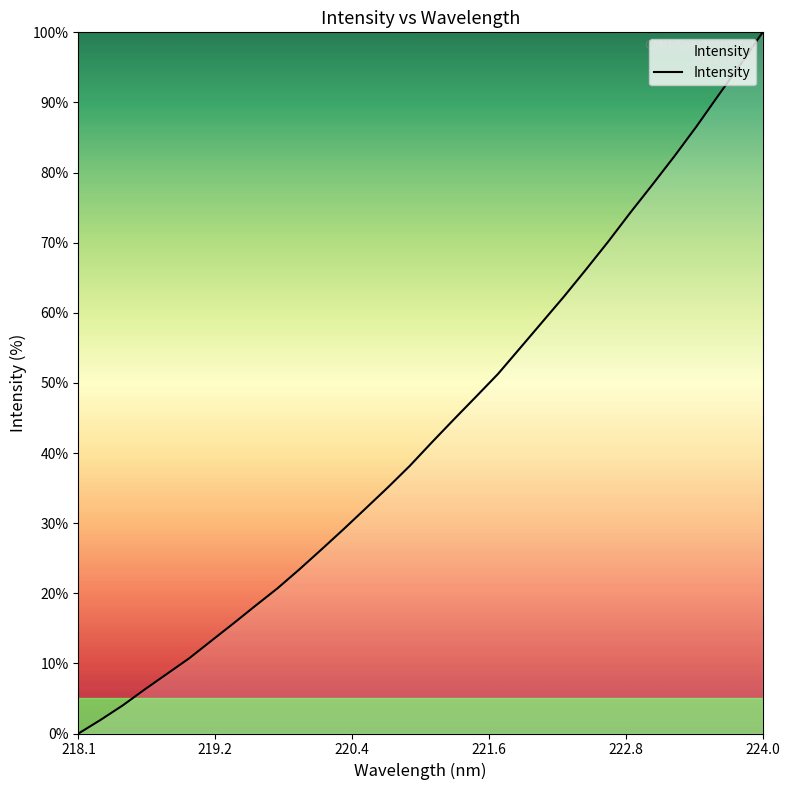

How many values exceed 41?

16